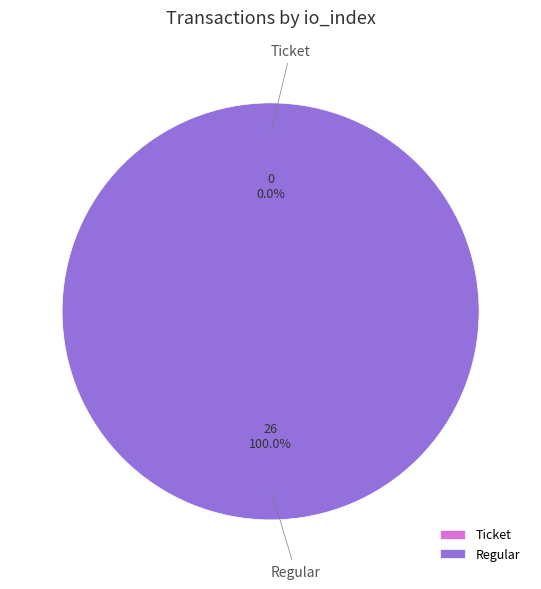

To the nearest percent, what portion does Regular (io_index=26) represent?

100%